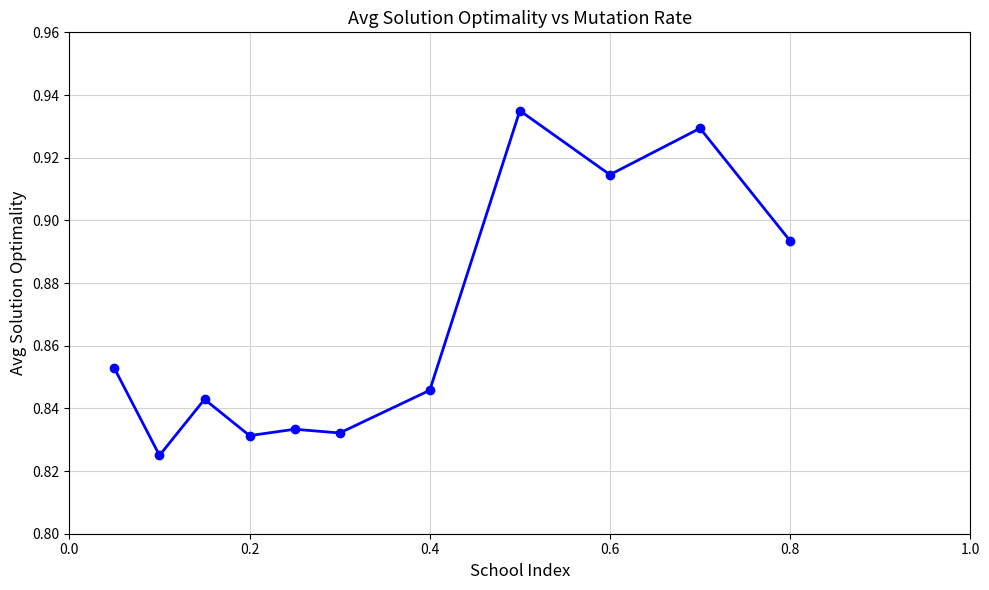

What is the sum of all values?

9.5